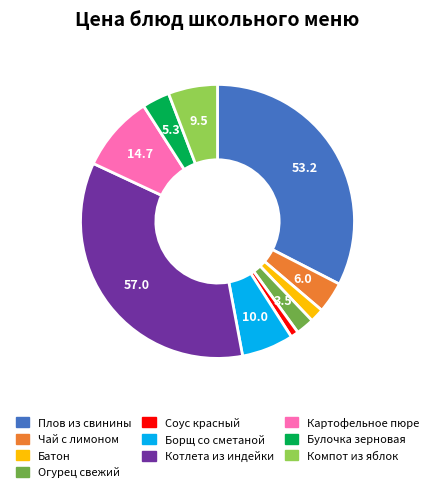

Is there a majority slice in this chart?

No